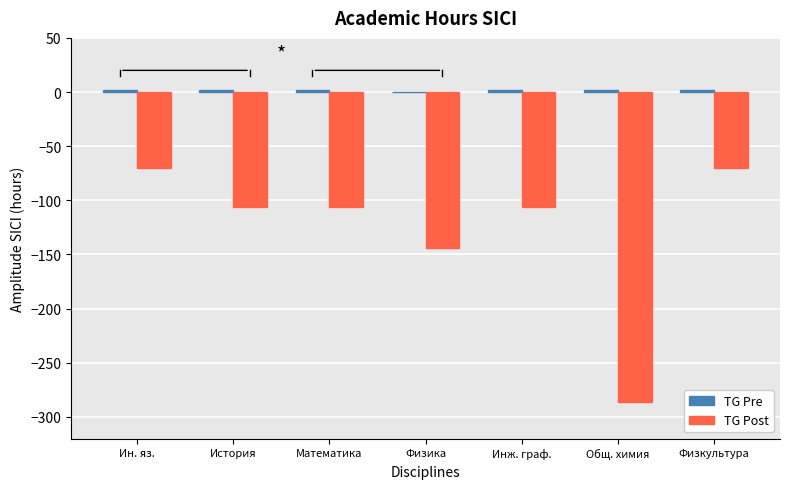

Which series changed the most between Ин. яз. and История?

TG Post